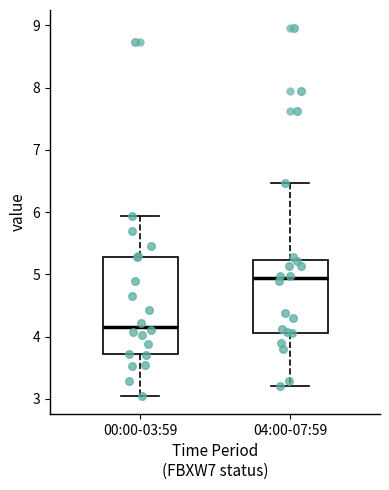

Which box is the tallest, from its lower edge to its upper edge?

00:00-03:59